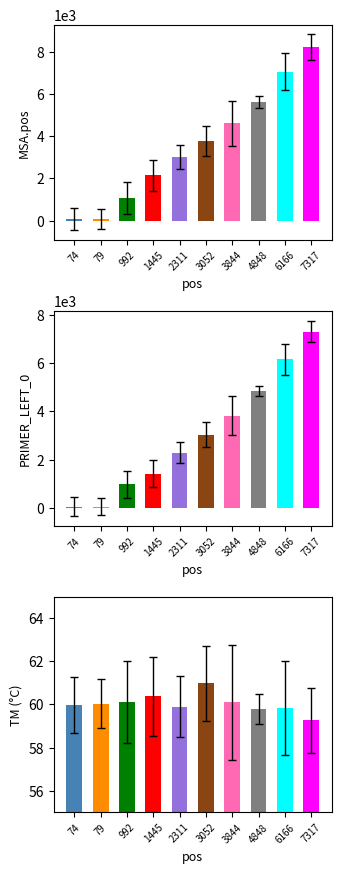

Which category has the highest value in the PRIMER_LEFT_0 series?

7317